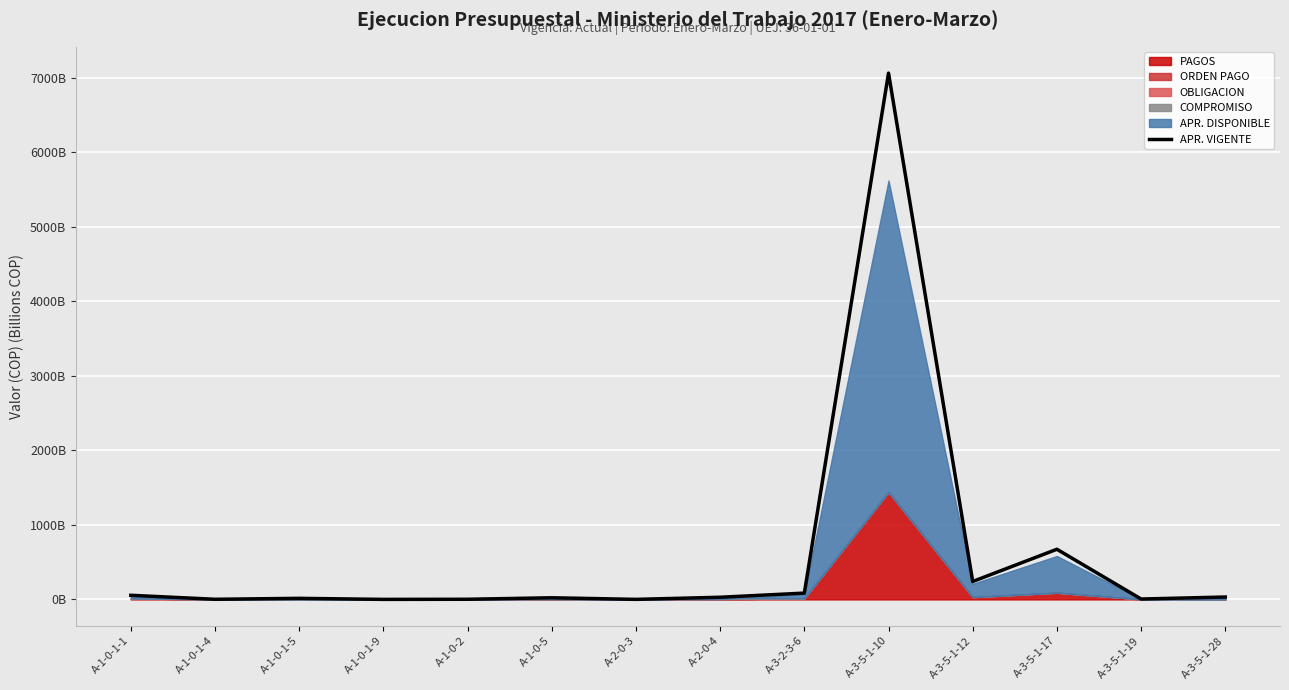

List the labels in order of value, largest first.

A-3-5-1-10, A-3-5-1-17, A-3-5-1-12, A-3-2-3-6, A-1-0-1-1, A-3-5-1-28, A-2-0-4, A-1-0-5, A-1-0-1-5, A-3-5-1-19, A-1-0-2, A-1-0-1-4, A-2-0-3, A-1-0-1-9